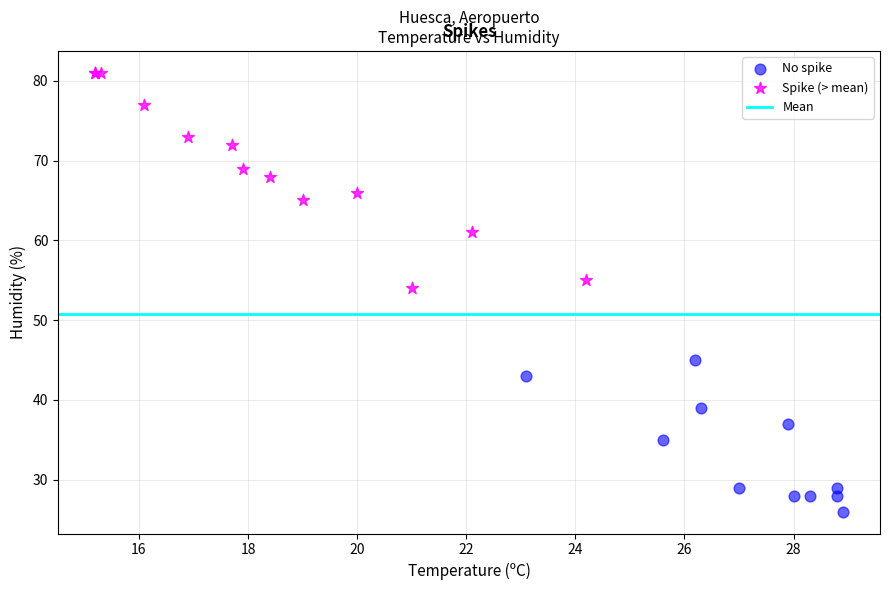

Which series contains the highest Y value?

Spike (> mean)